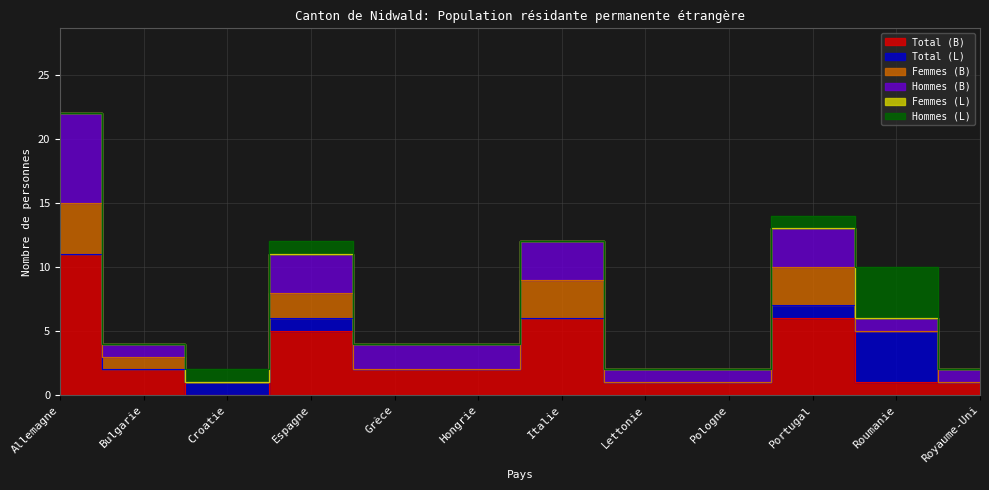

What is the sum of the Hommes (B) values at Grèce and Pologne?

3